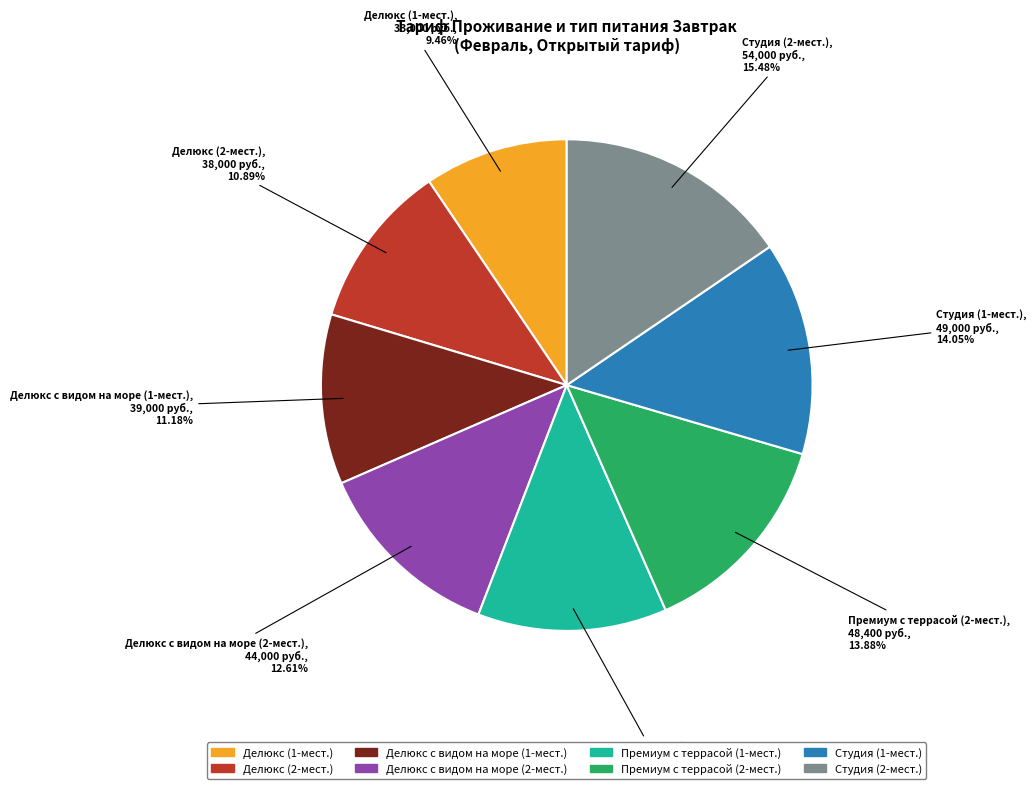

What percentage do Делюкс (1-мест.) and Премиум с террасой (2-мест.) together represent?

23.3%